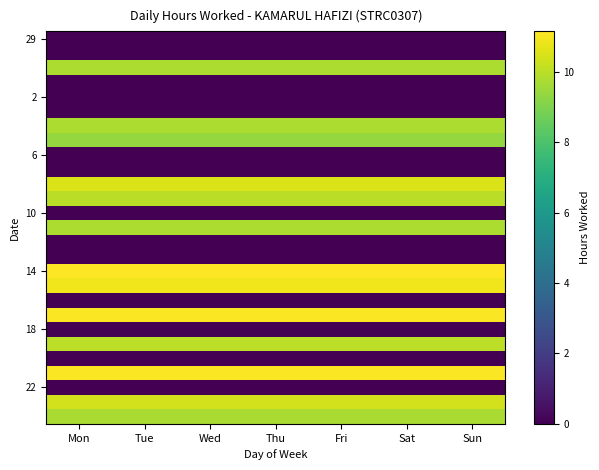

Which series has the largest total across all categories?

14